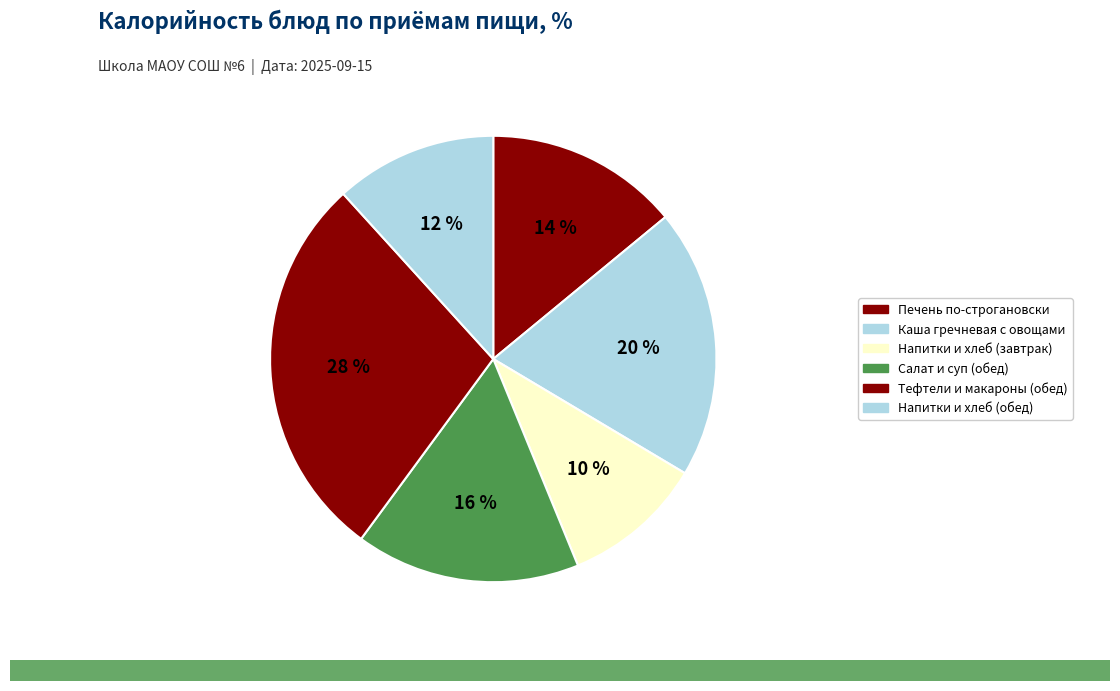

Is there a majority slice in this chart?

No